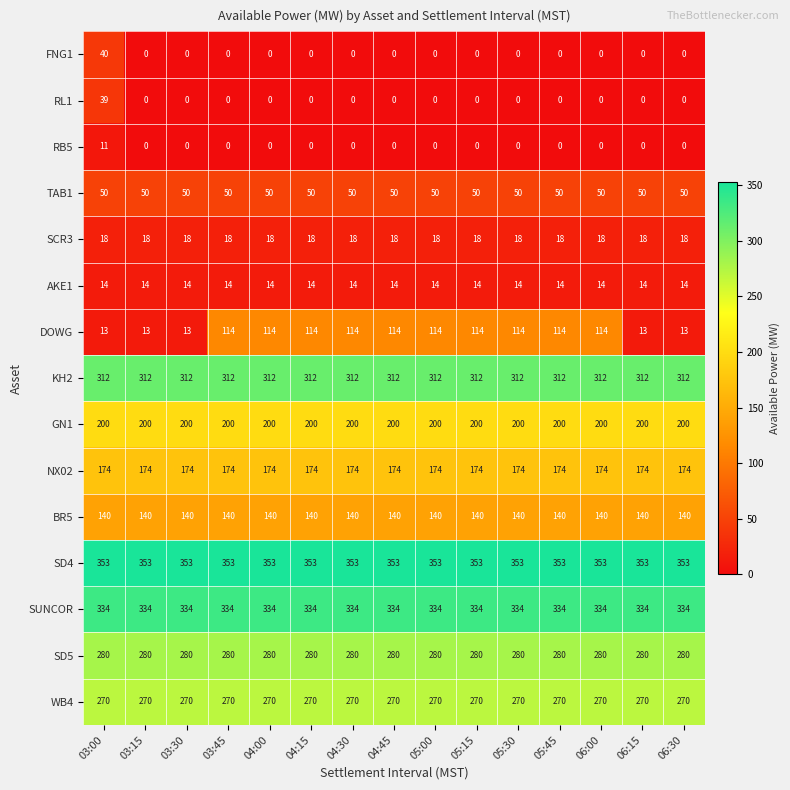

What is the difference between the highest and lowest values at 06:15?

353